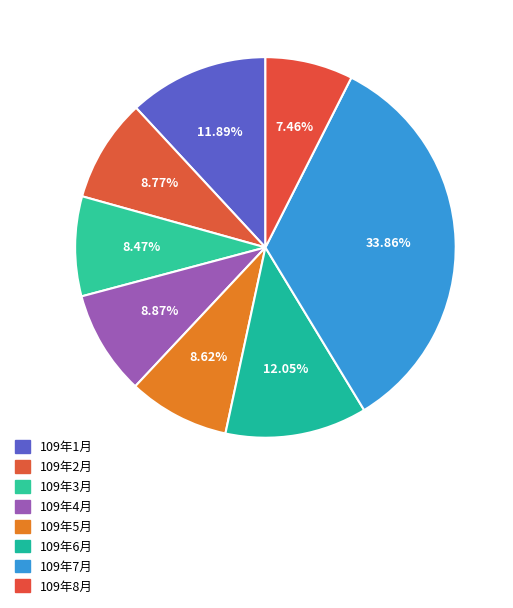

How much of the chart is everything except 109年7月?

66.1%